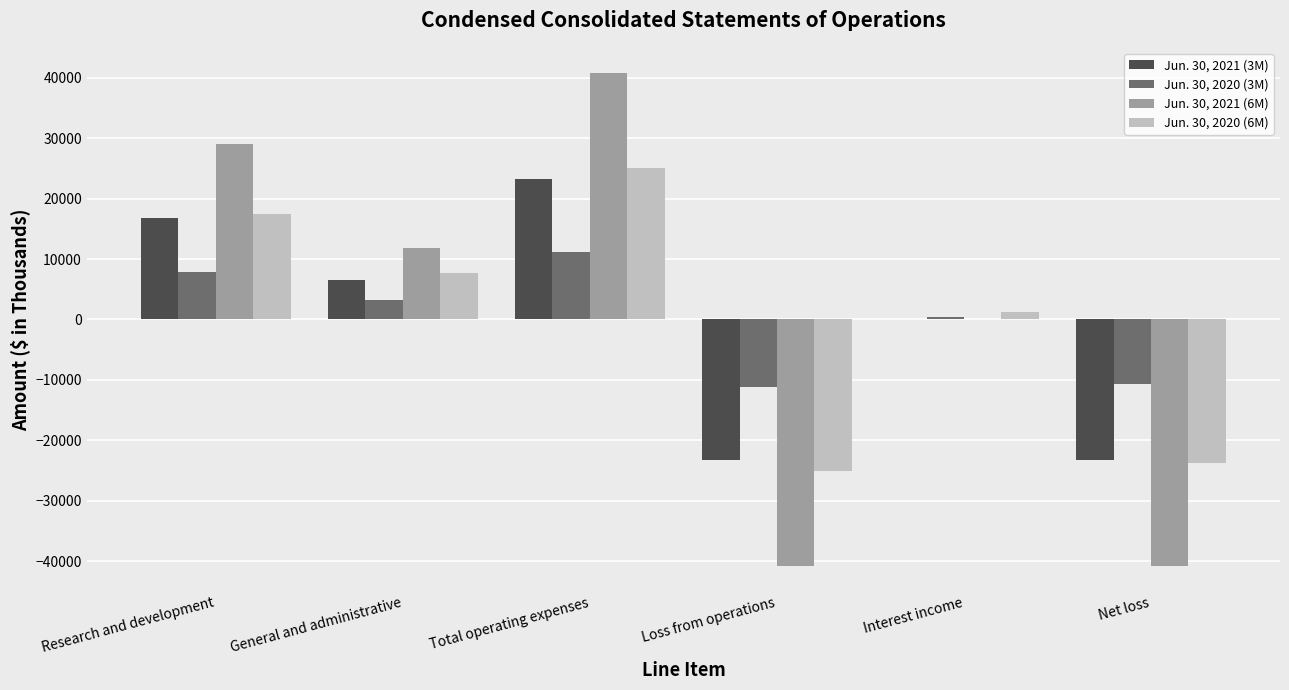

Which label corresponds to the largest value in the chart?

Total operating expenses